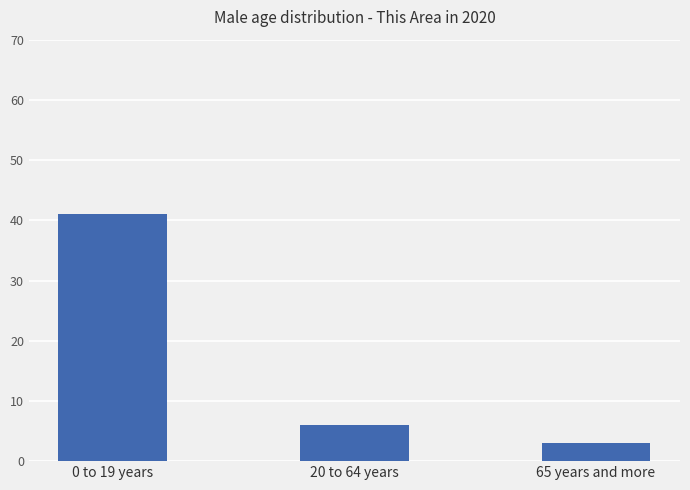

What value does the data have at 20 to 64 years, to the nearest 10?

10